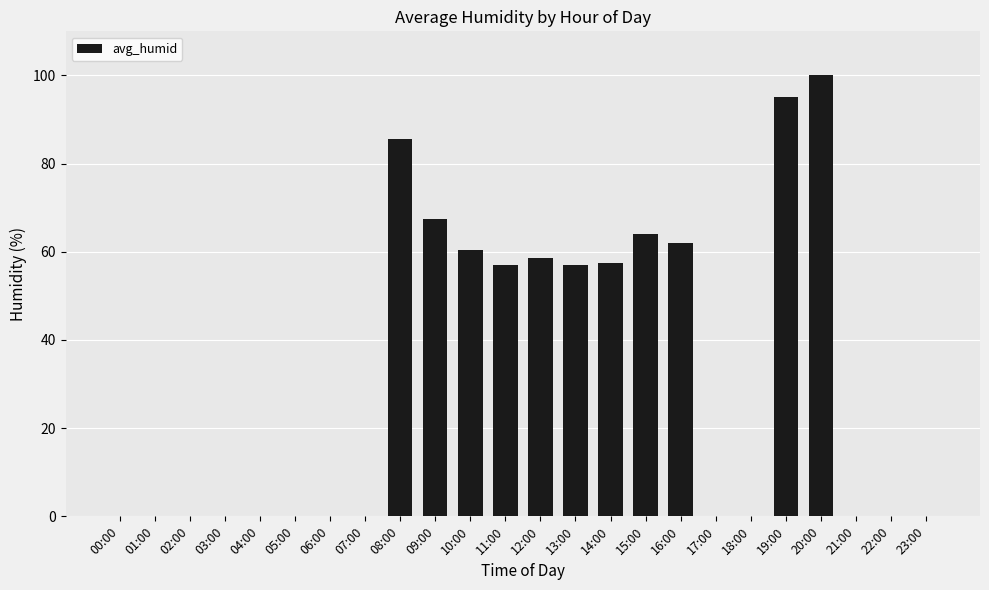

What is the greatest value displayed?

100.0